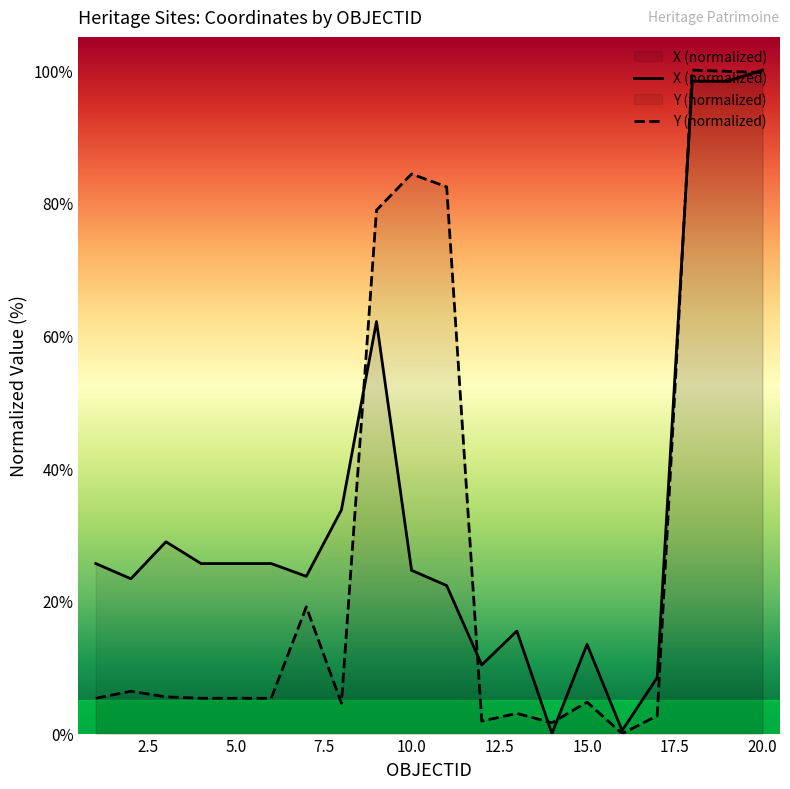

Reading left to right, list all the values displayed in this chart.

X: 1=25.6	2=23.3	3=28.9	4=25.6	5=25.6	6=25.6	7=23.7	8=33.7	9=62.1	10=24.6	11=22.3	12=10.3	13=15.5	14=0.0	15=13.5	16=0.5	17=8.4	18=98.3	19=98.3	20=100.0
Y: 1=5.3	2=6.4	3=5.5	4=5.3	5=5.3	6=5.3	7=19.1	8=4.6	9=78.9	10=84.3	11=82.4	12=1.9	13=3.0	14=1.6	15=4.7	16=0.0	17=2.7	18=100.0	19=99.8	20=99.6